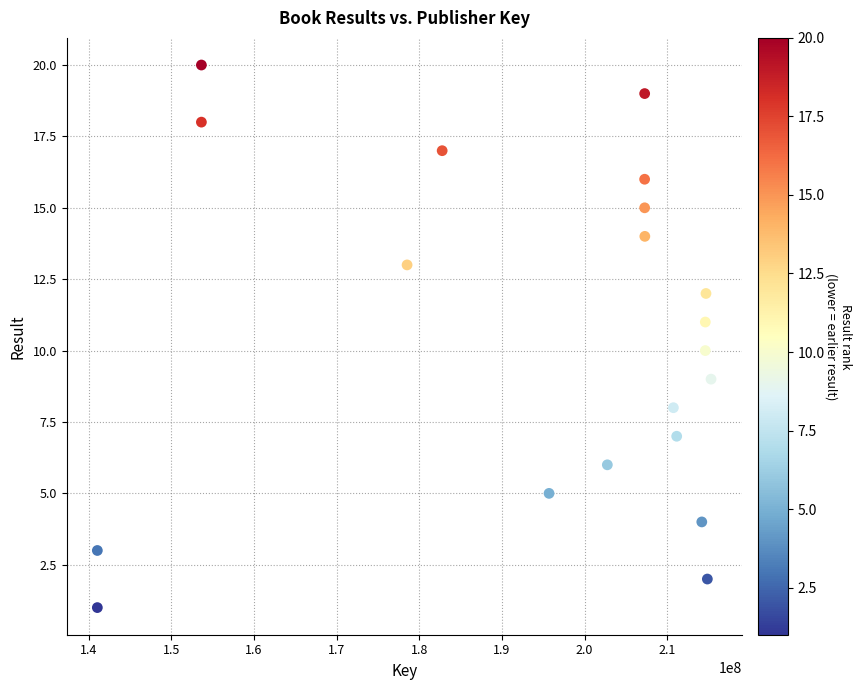

What is the range of X values (max minus min)?

74267410